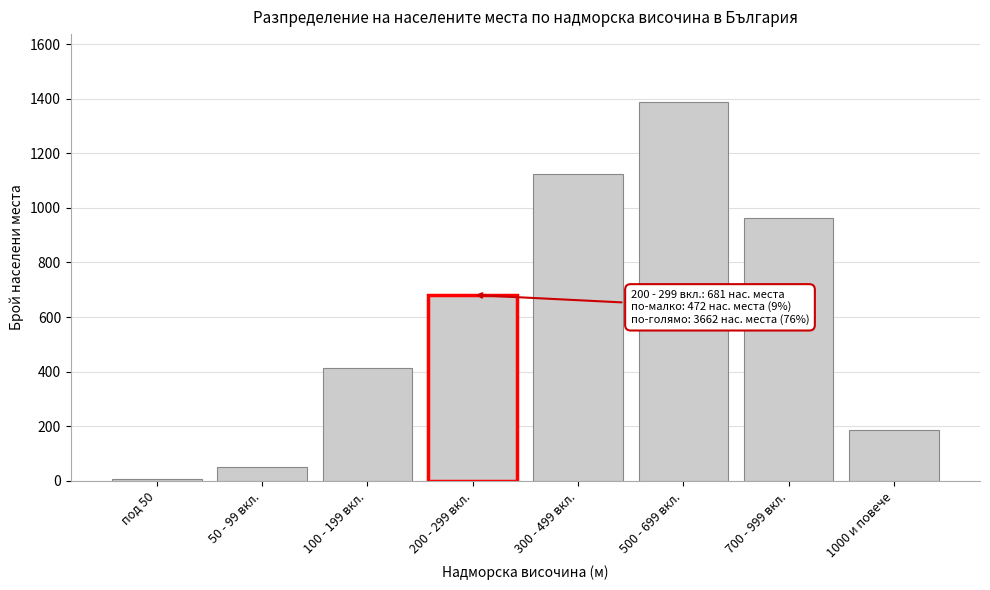

Reading right to left, extract all data points from this chart.

1000 и повече=188	700 - 999 вкл.=963	500 - 699 вкл.=1387	300 - 499 вкл.=1124	200 - 299 вкл.=681	100 - 199 вкл.=412	50 - 99 вкл.=52	под 50=8